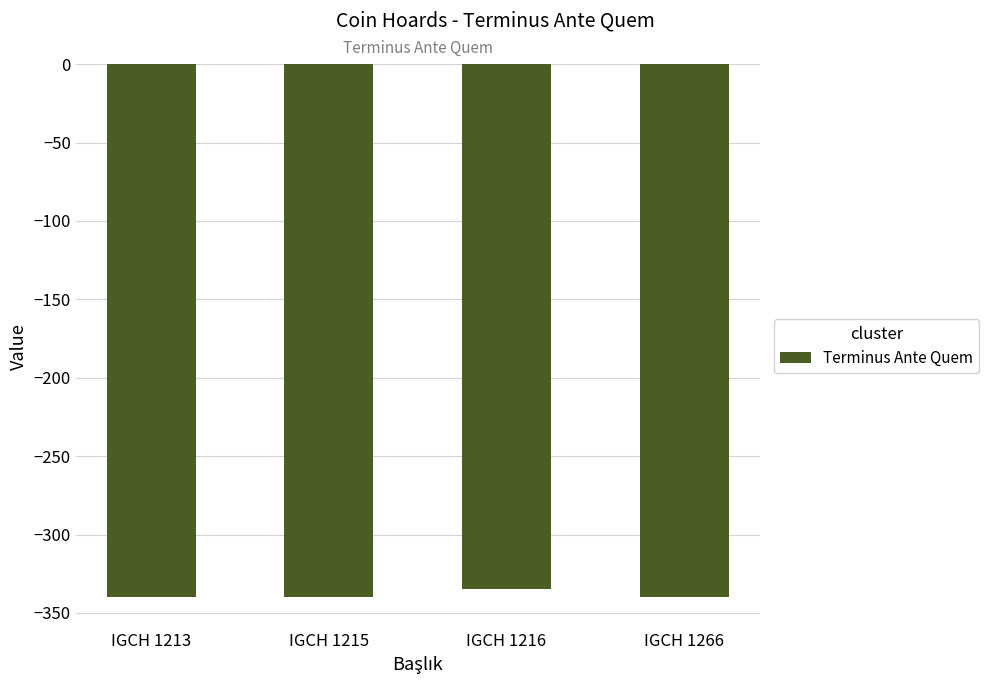

What is the sum of all values?

-1355